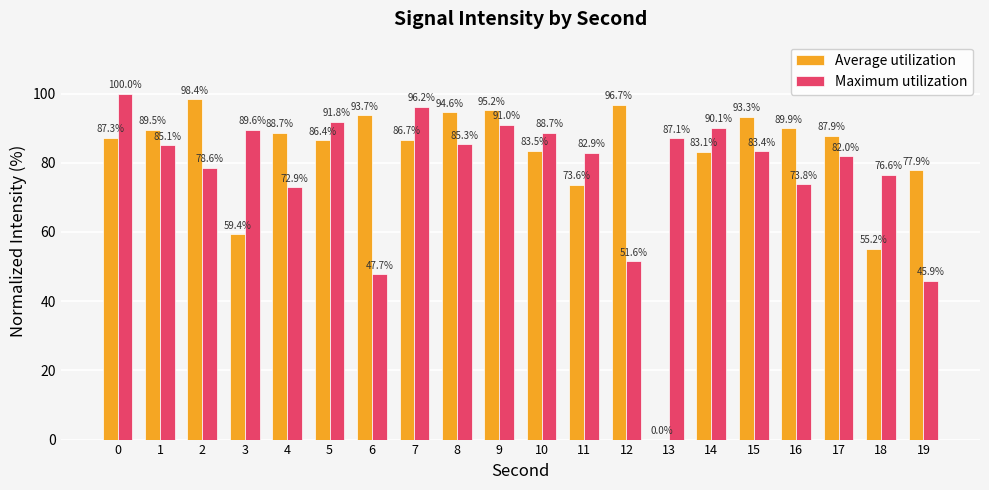

Reading right to left, transcribe all the data shown in this chart.

Average utilization: 19=77.9	18=55.2	17=87.9	16=89.9	15=93.3	14=83.1	13=0.0	12=96.7	11=73.6	10=83.5	9=95.2	8=94.6	7=86.7	6=93.7	5=86.4	4=88.7	3=59.4	2=98.4	1=89.5	0=87.3
Maximum utilization: 19=45.9	18=76.6	17=82.0	16=73.8	15=83.4	14=90.1	13=87.1	12=51.6	11=82.9	10=88.7	9=91.0	8=85.3	7=96.2	6=47.7	5=91.8	4=72.9	3=89.6	2=78.6	1=85.1	0=100.0